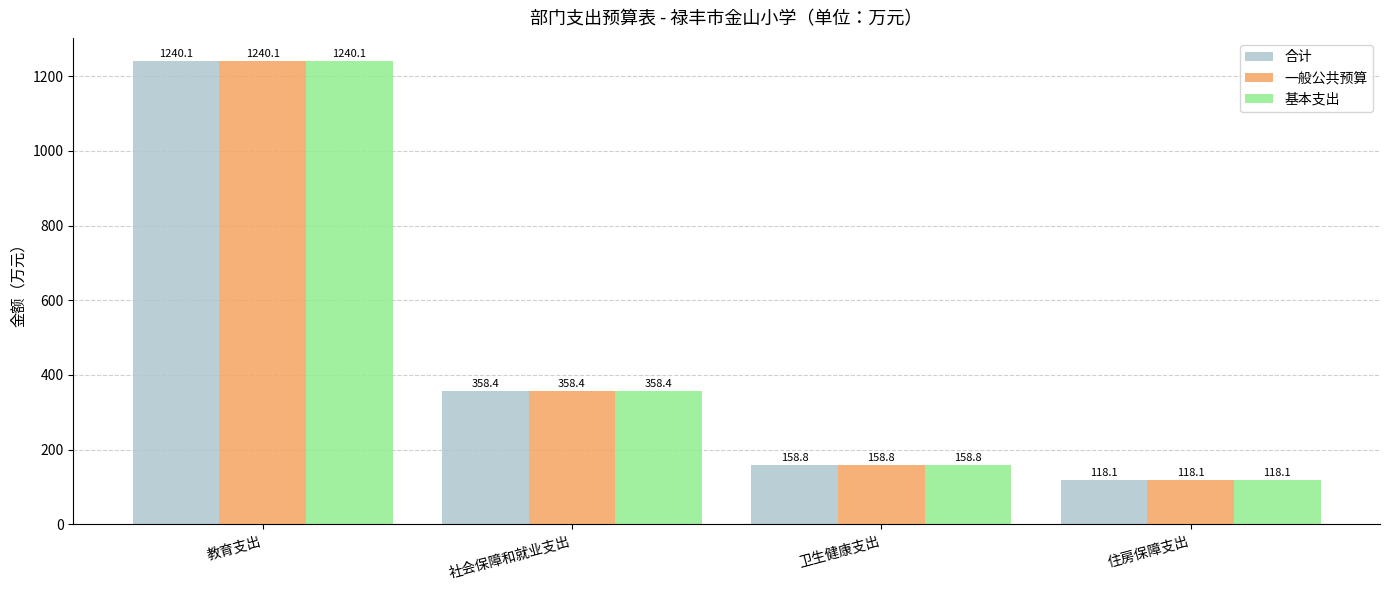

What is the label of the 1st bar from the left?

教育支出